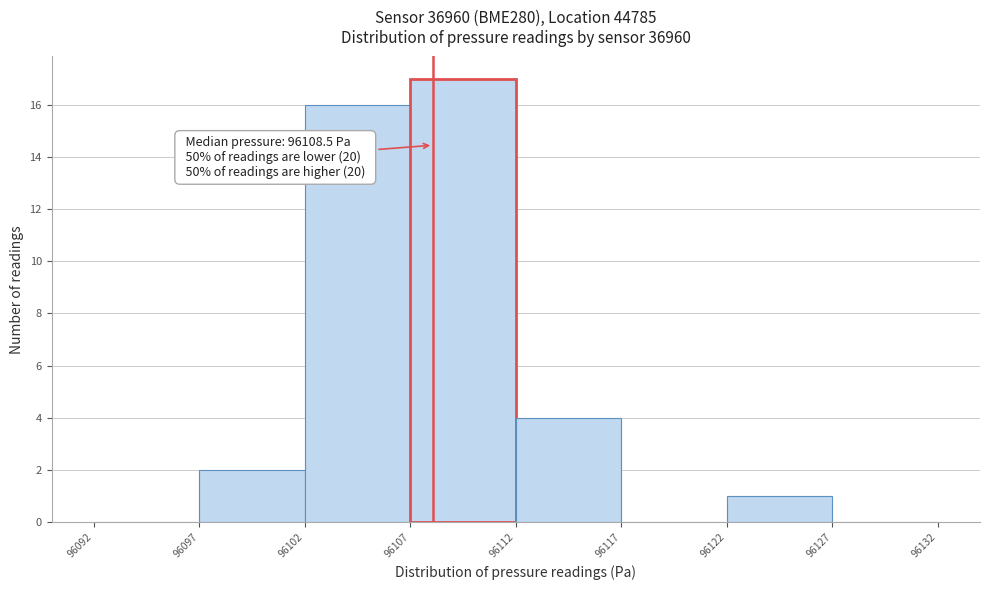

Over which range of the x-axis is the bar tallest?

96107 to 96112